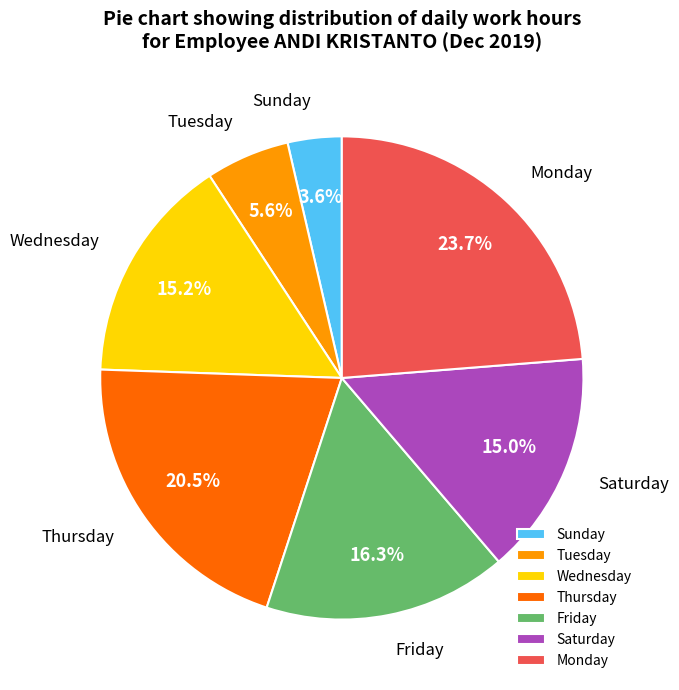

What is the ratio of the value at Thursday to the value at Sunday?

5.7